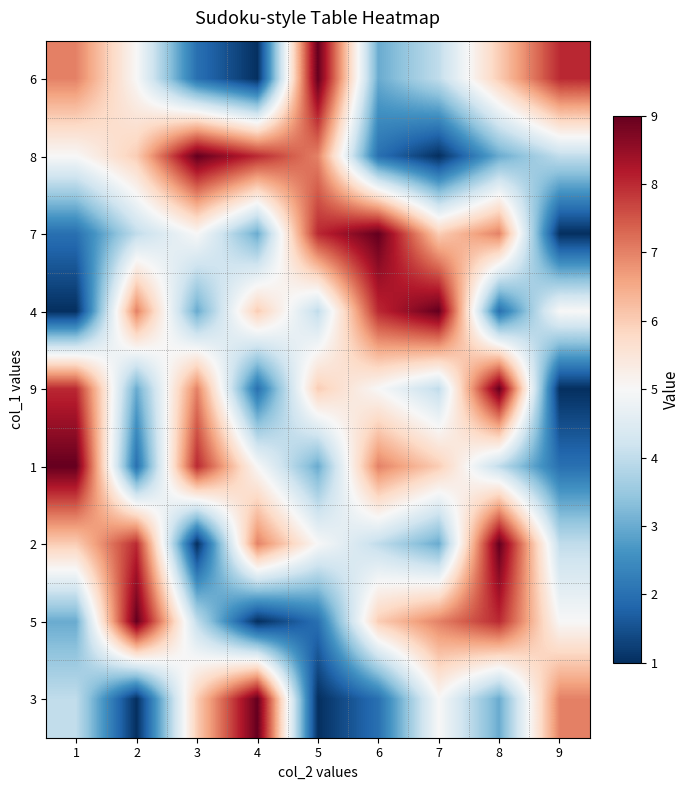

At which category is the sum across all series the highest?

8